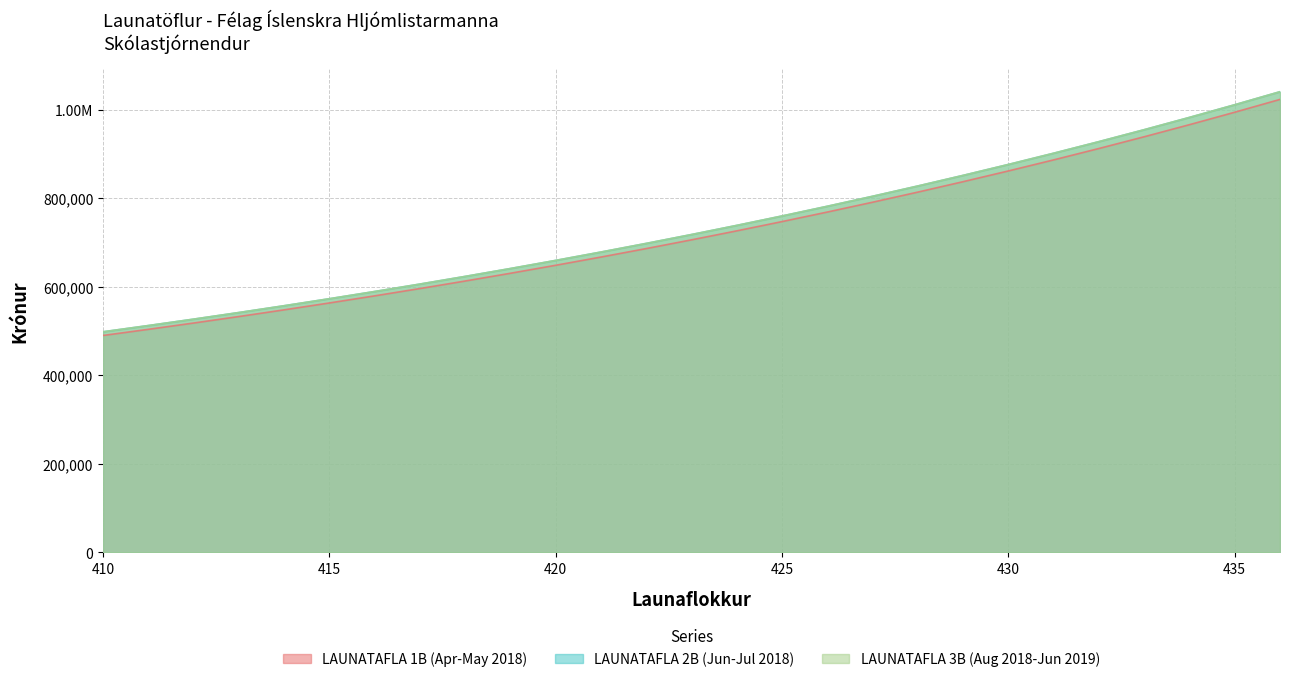

Does the chart display data point markers on the line(s)?

No